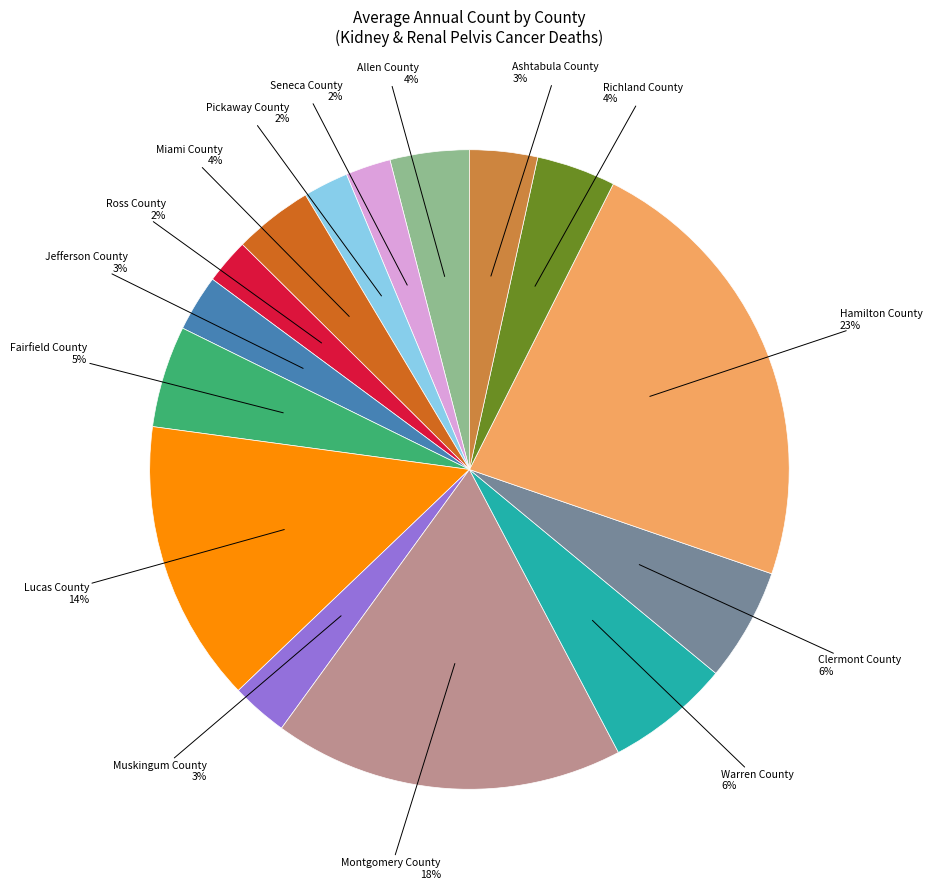

To the nearest percent, what is the difference between the largest and smallest slice percentages?

21%